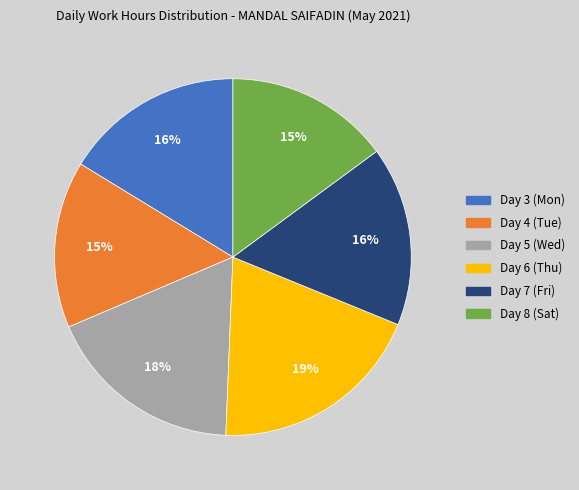

To the nearest percent, what percentage of the pie is Day 4 (Tue)?

15%